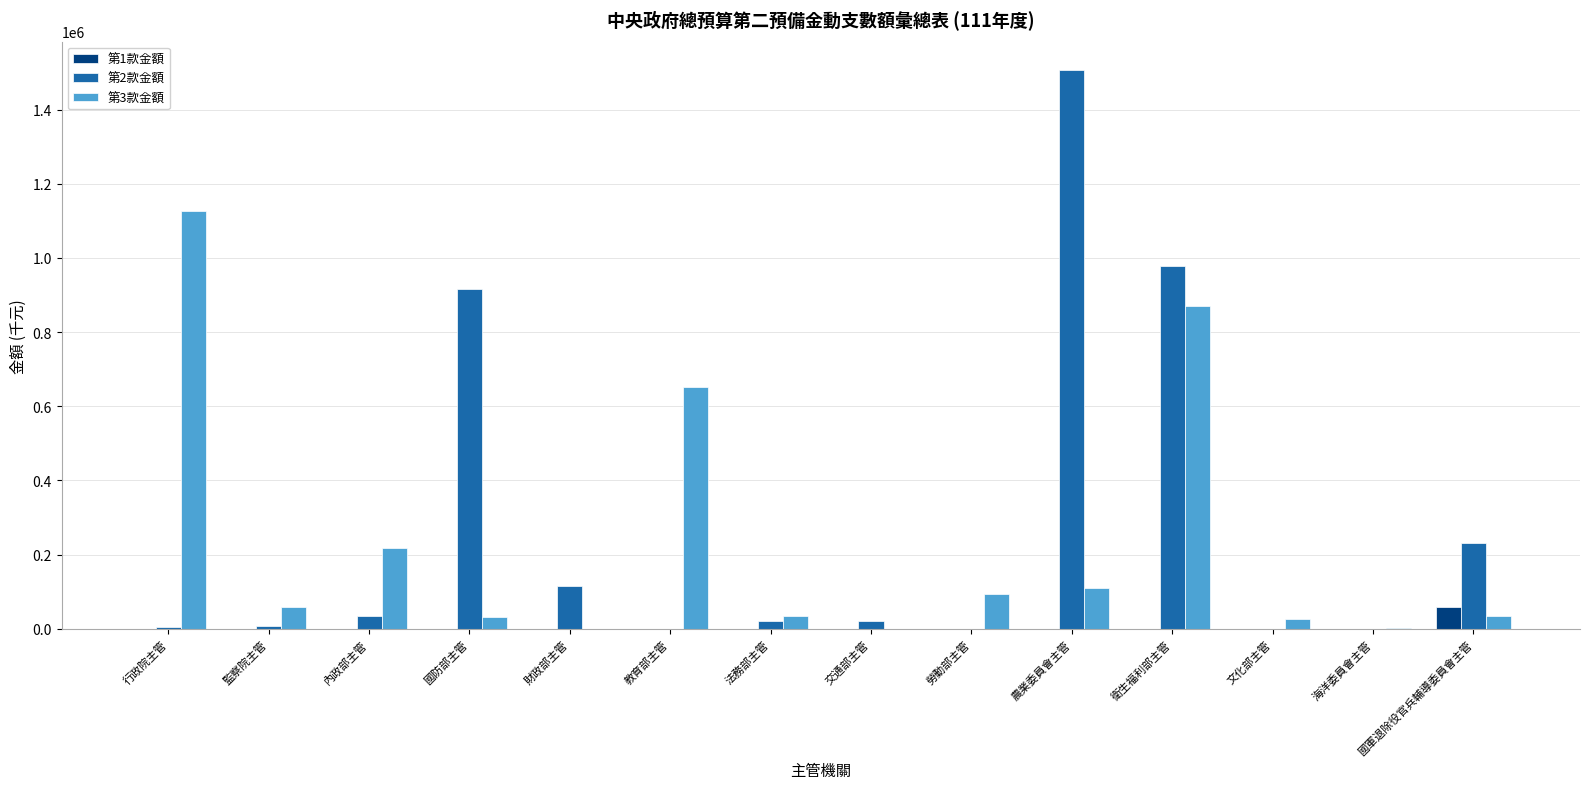

How many groups of bars are there?

14